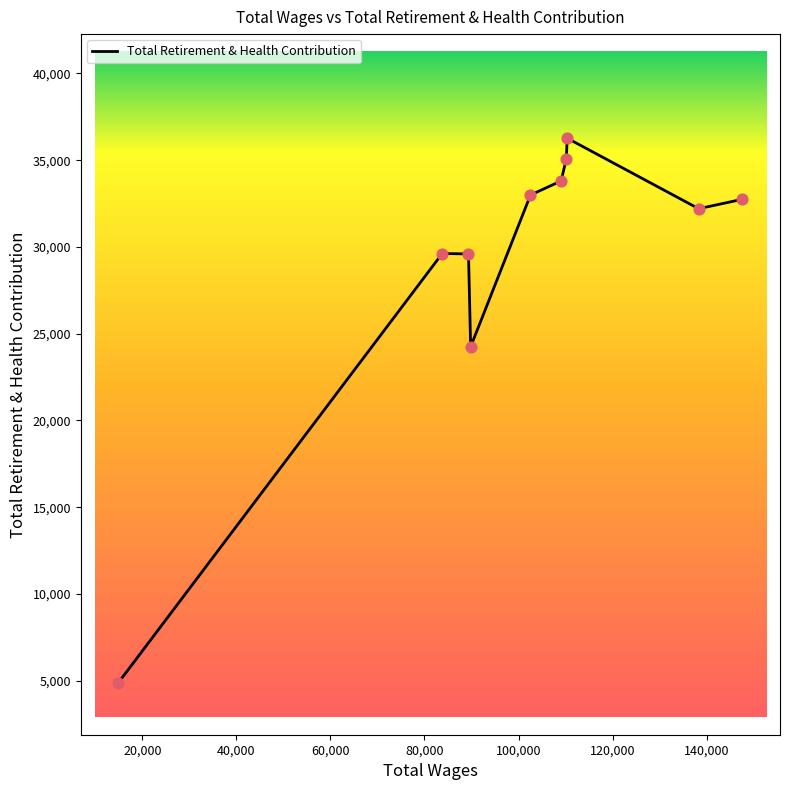

What is the smallest value displayed?

4882